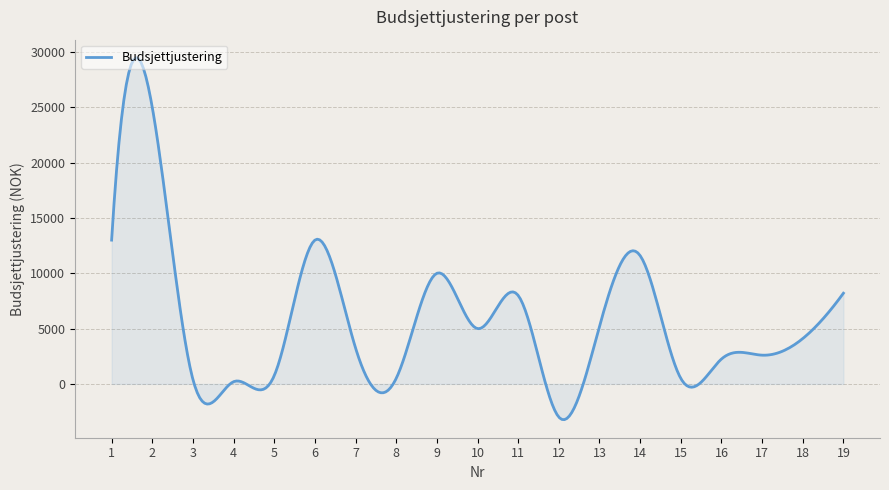

What is the difference between the maximum and minimum values?

32714.3